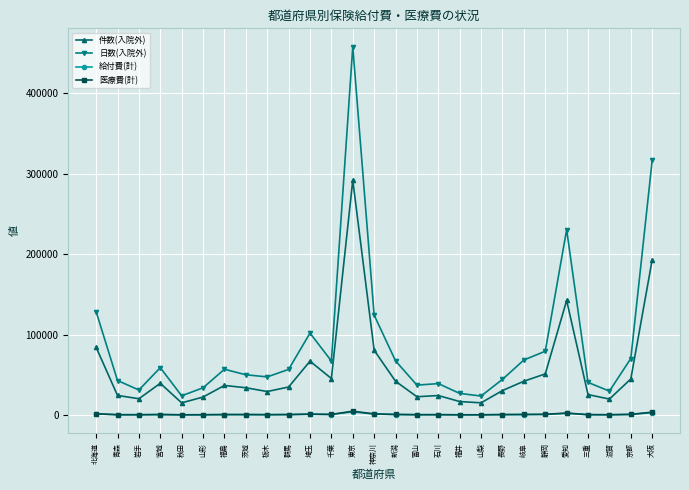

Between 北海道 and 福井, which series saw the biggest shift?

日数(入院外)